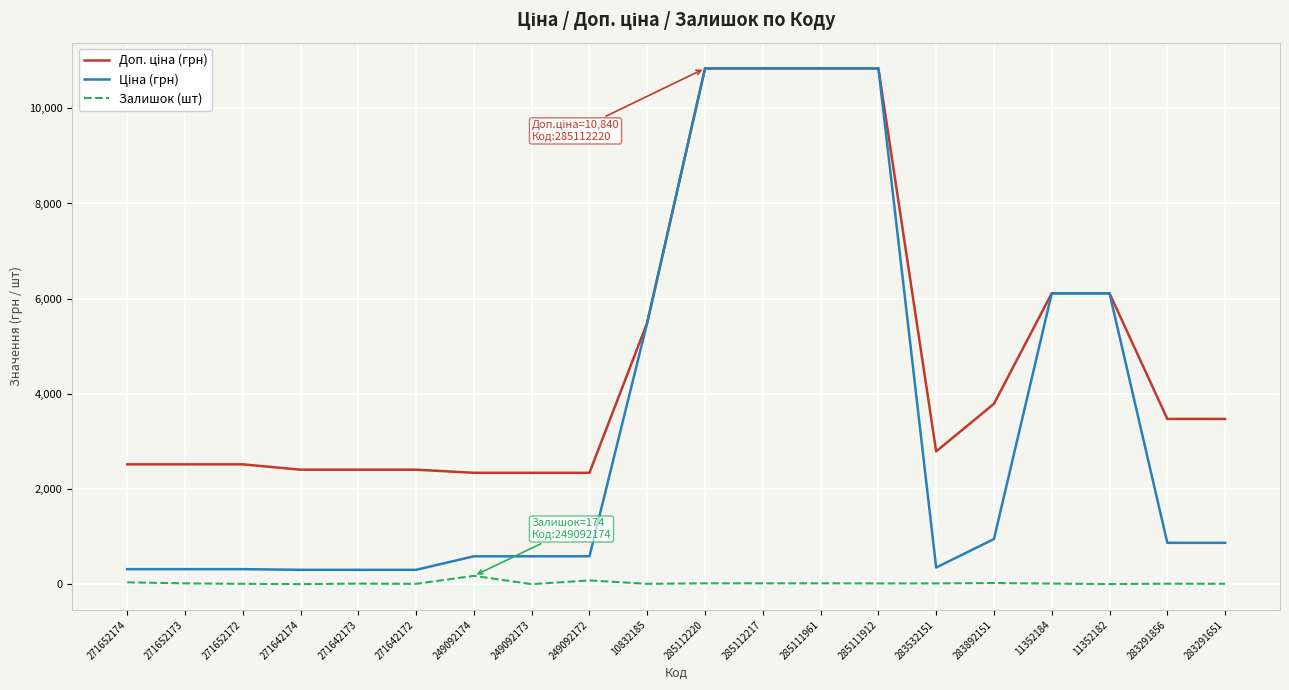

What is the approximate value of Залишок (шт) at 11352182?

1.0